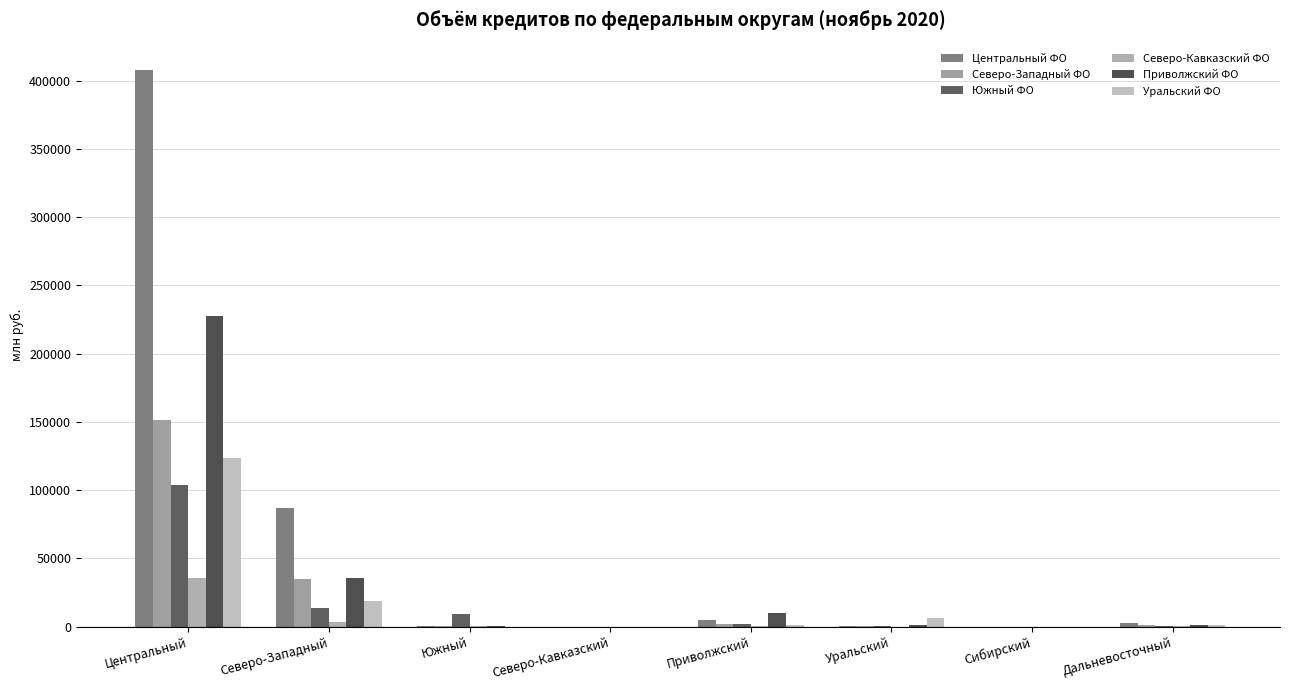

What is the label of the 6th bar from the left?

Уральский